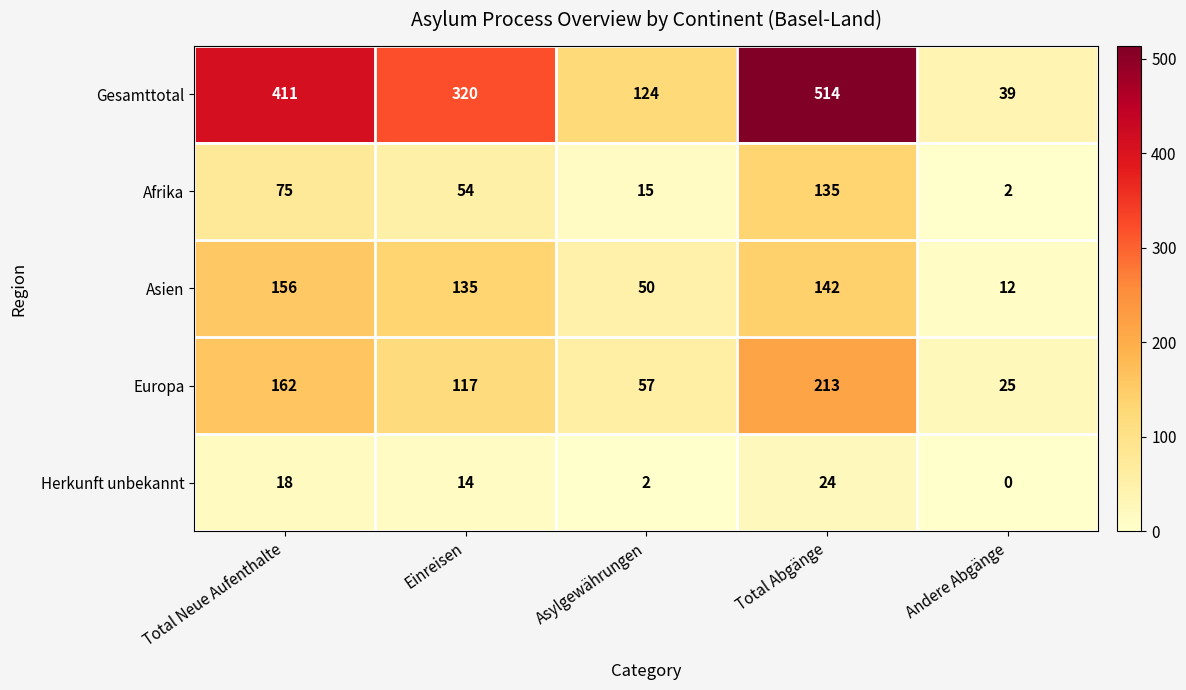

Count the Europa values in the range 57 to 162.

3